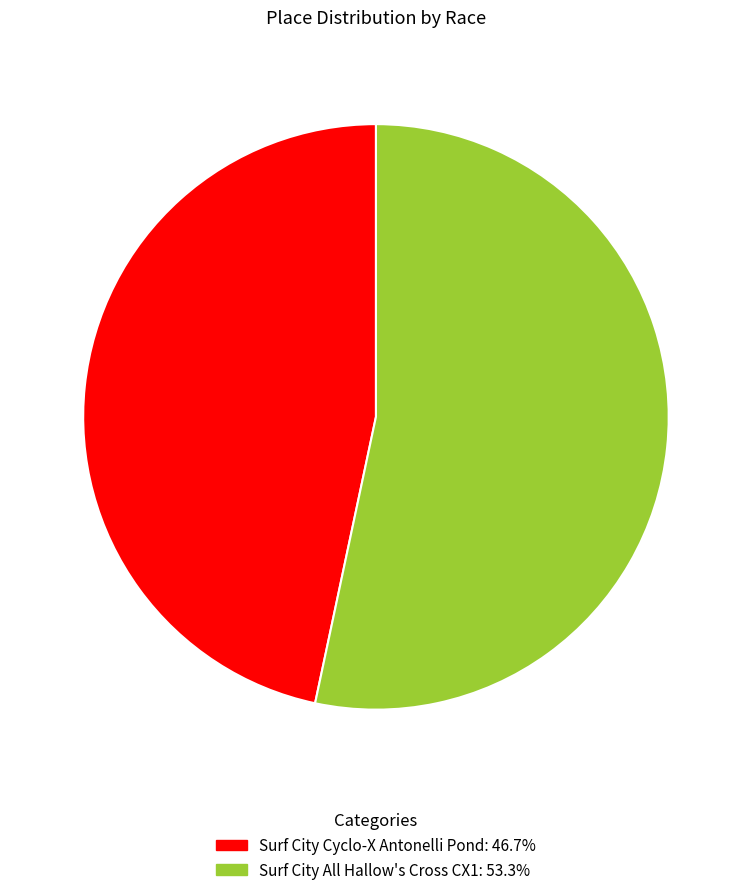

What is the smallest slice in the pie chart?

Surf City Cyclo-X Antonelli Pond